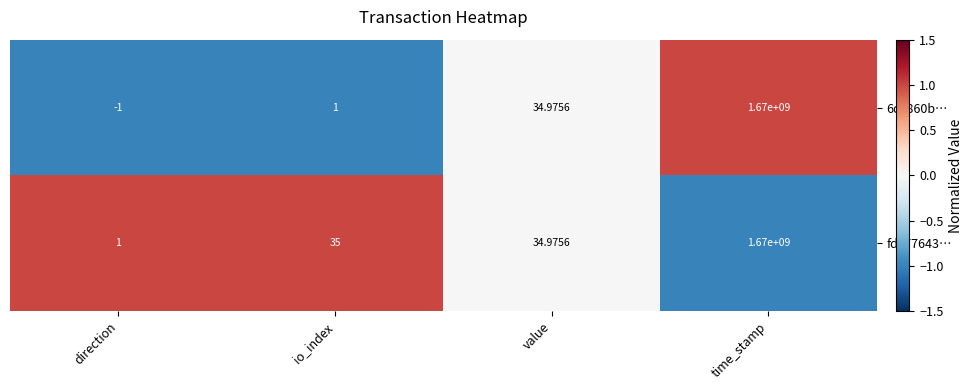

Which series has the widest spread of values?

6c3860b…